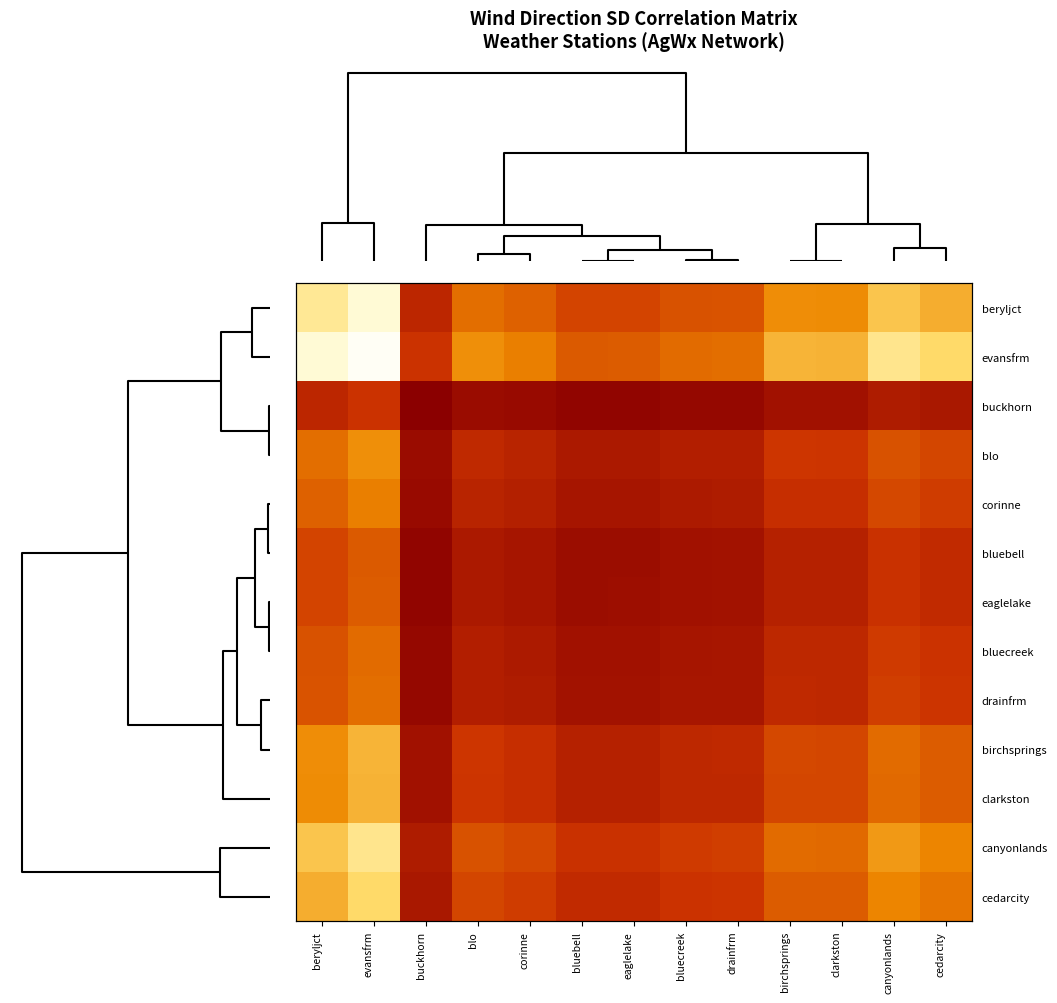

Rank the categories by cedarcity value from highest to lowest.

evansfrm, beryljct, canyonlands, cedarcity, birchsprings, clarkston, blo, corinne, drainfrm, bluecreek, eaglelake, bluebell, buckhorn